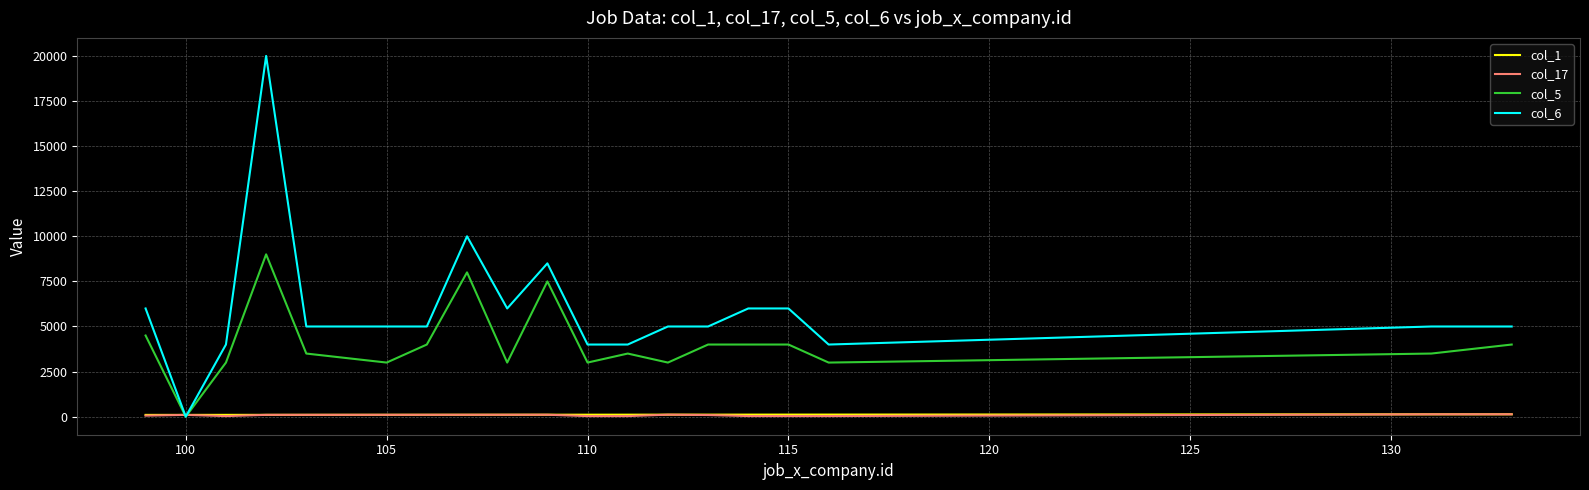

How many lines are shown in the chart?

4